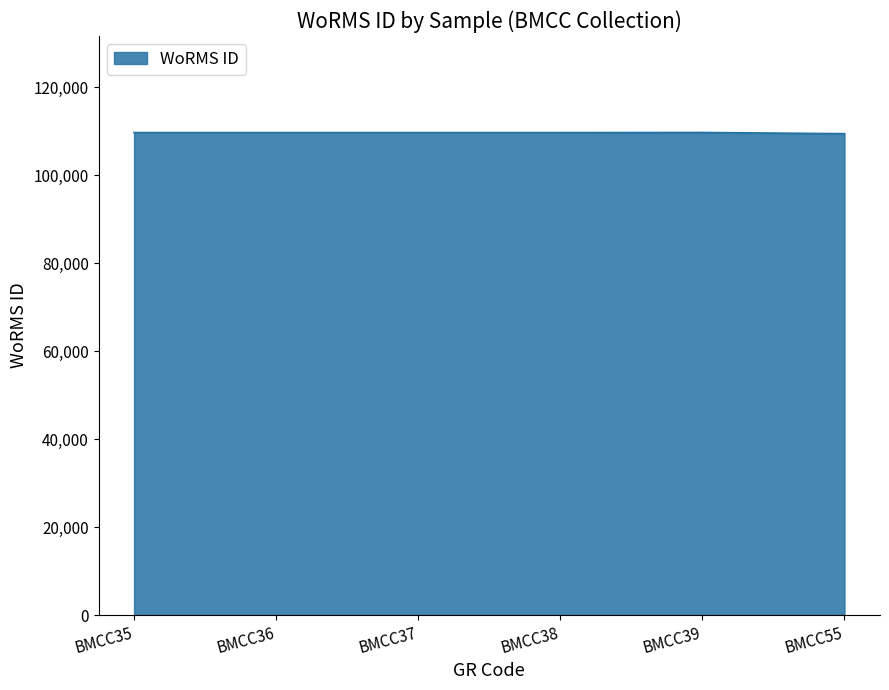

What is the minimum value shown in the chart?

109473